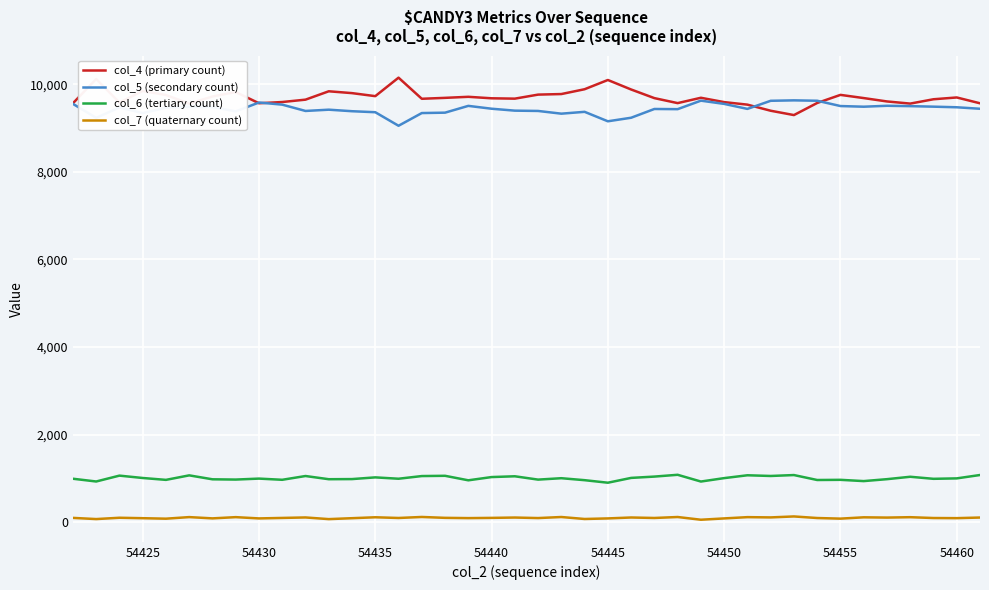

List the series in order of their peak value, highest first.

col_4 (primary count), col_5 (secondary count), col_6 (tertiary count), col_7 (quaternary count)